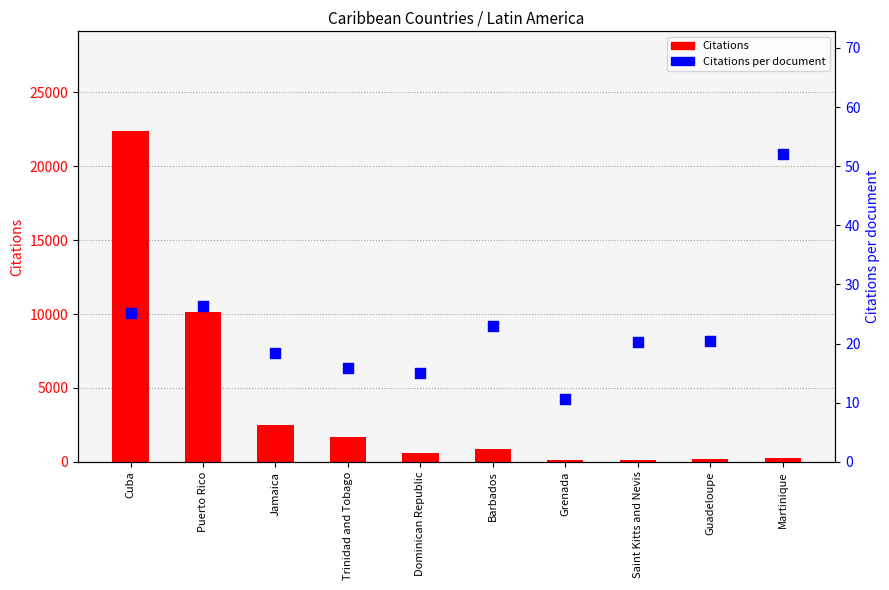

What are all the series names shown in the legend?

Citations, Citations per document